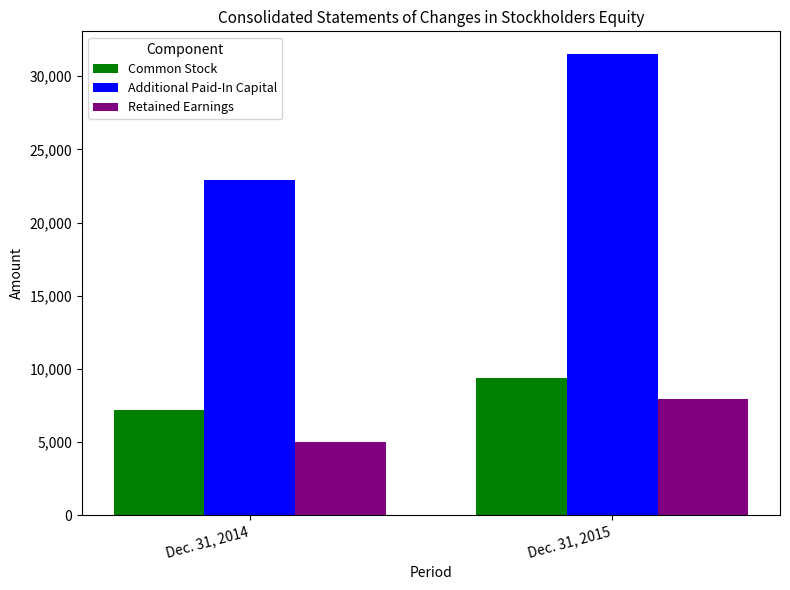

The Common Stock series shows 15221 at Dec. 31, 2015. True or false?

False